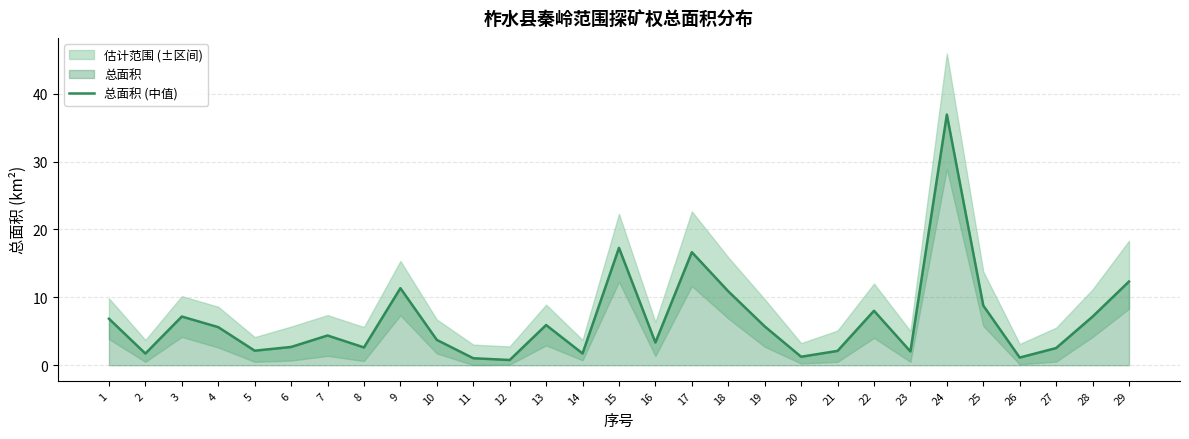

At which label does the data first exceed 4?

1